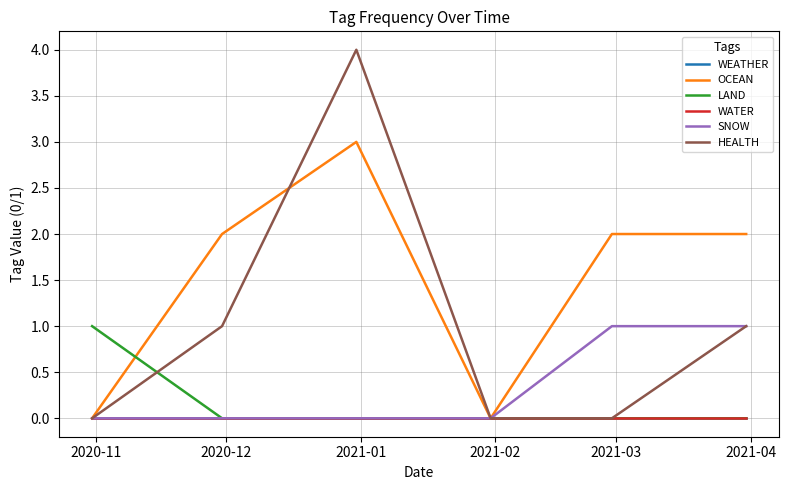

Is this an area chart (filled region under the line)?

No